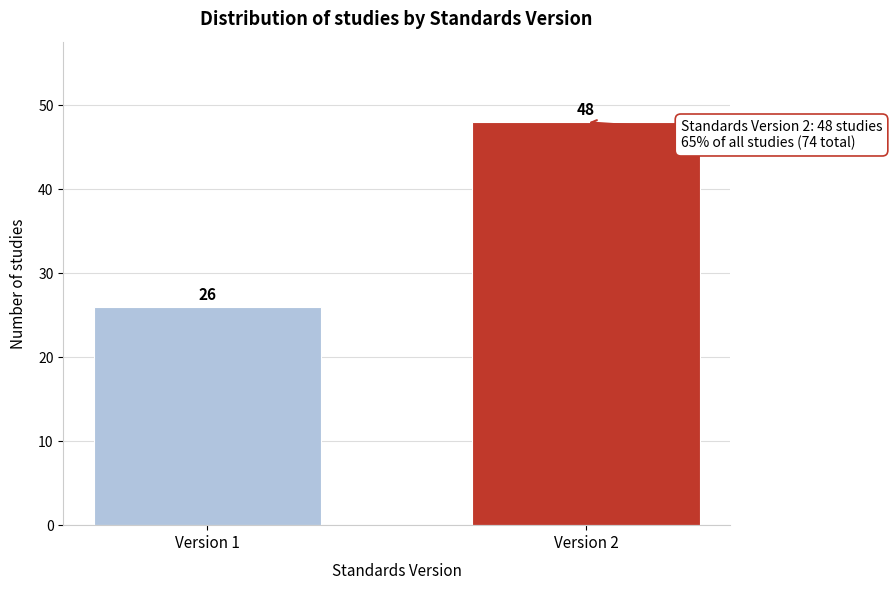

Reading left to right, transcribe all the data shown in this chart.

Version 1=26	Version 2=48